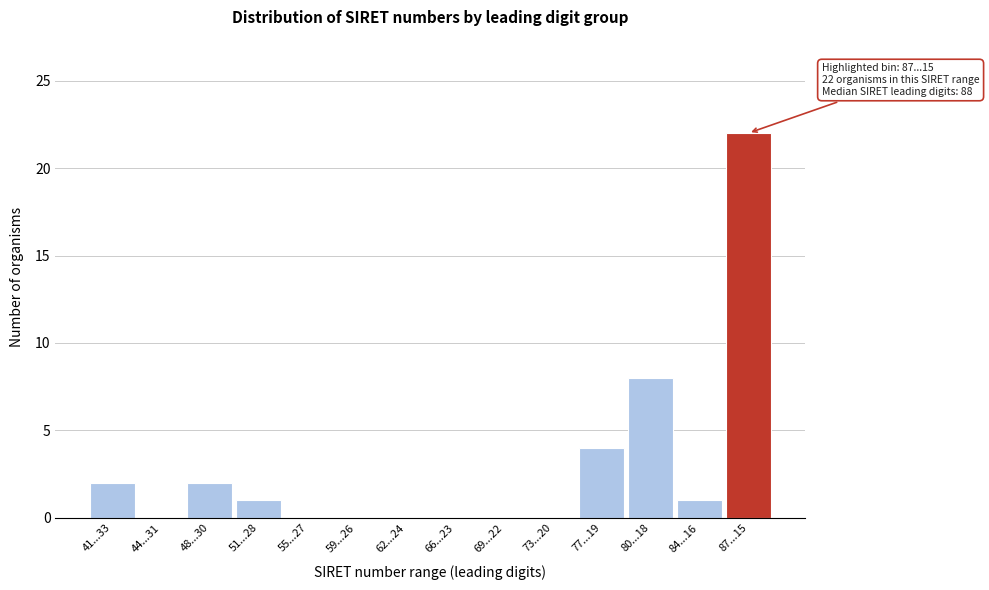

Reading right to left, extract all data points from this chart.

87...15=22	84...16=1	80...18=8	77...19=4	73...20=0	69...22=0	66...23=0	62...24=0	59...26=0	55...27=0	51...28=1	48...30=2	44...31=0	41...33=2